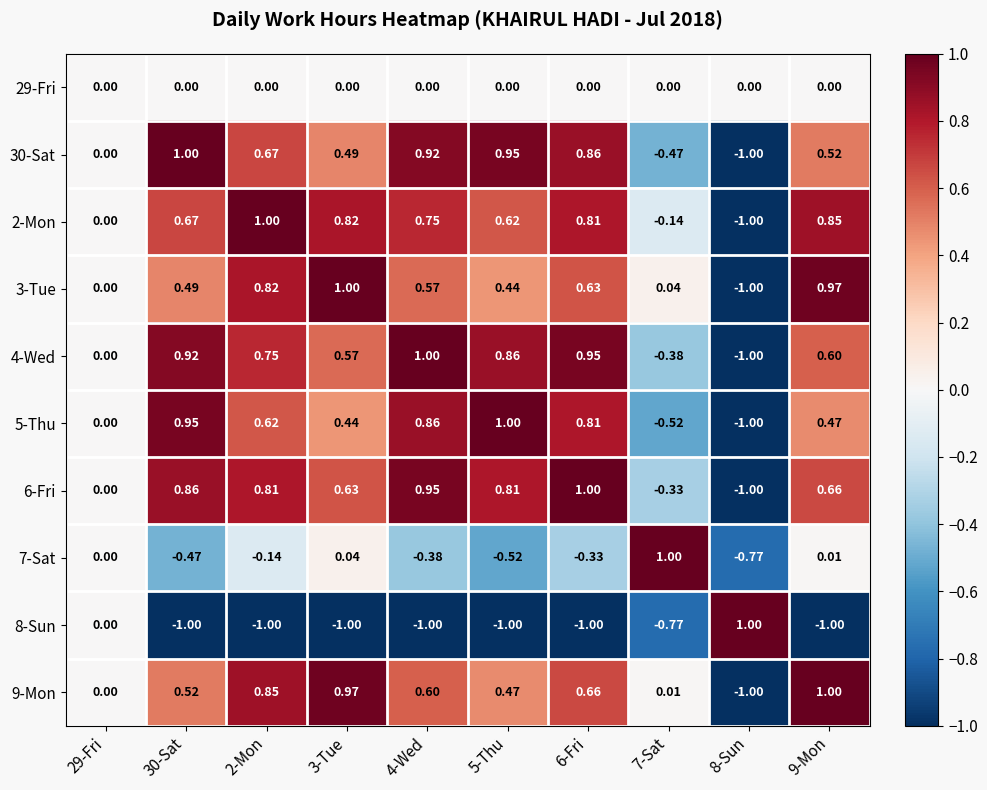

Is the value of 8-Sun at 30-Sat greater than the value of 30-Sat at 4-Wed?

No